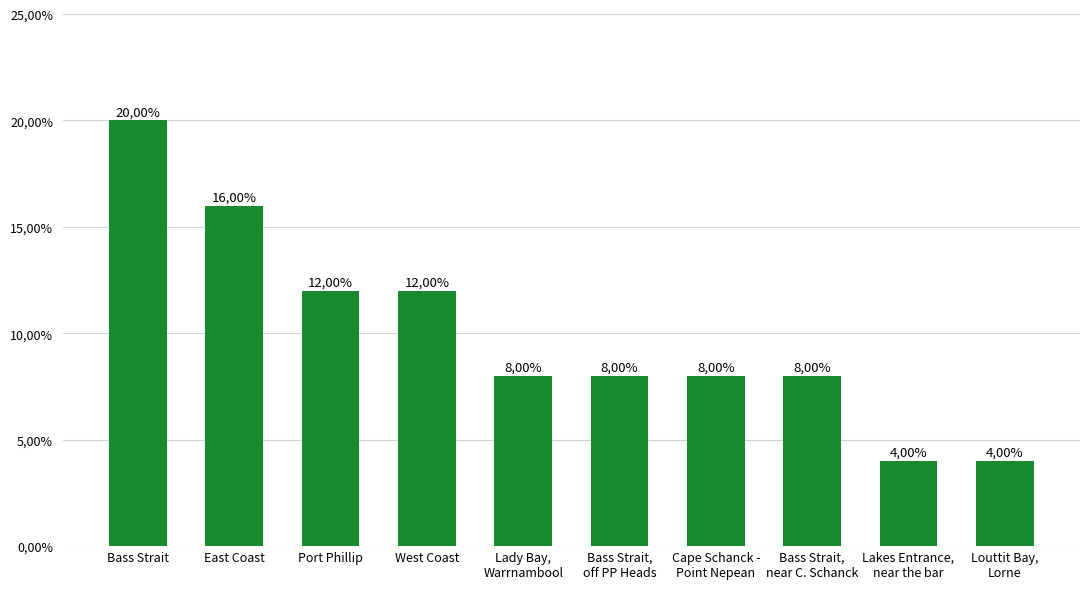

Are the bars horizontal?

No